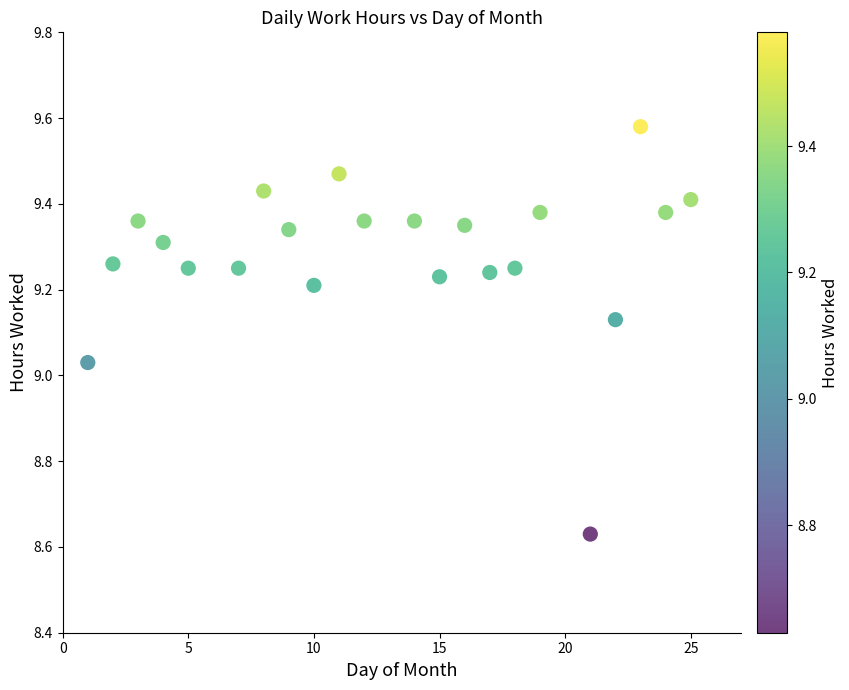

What is the range of X values (max minus min)?

24.0